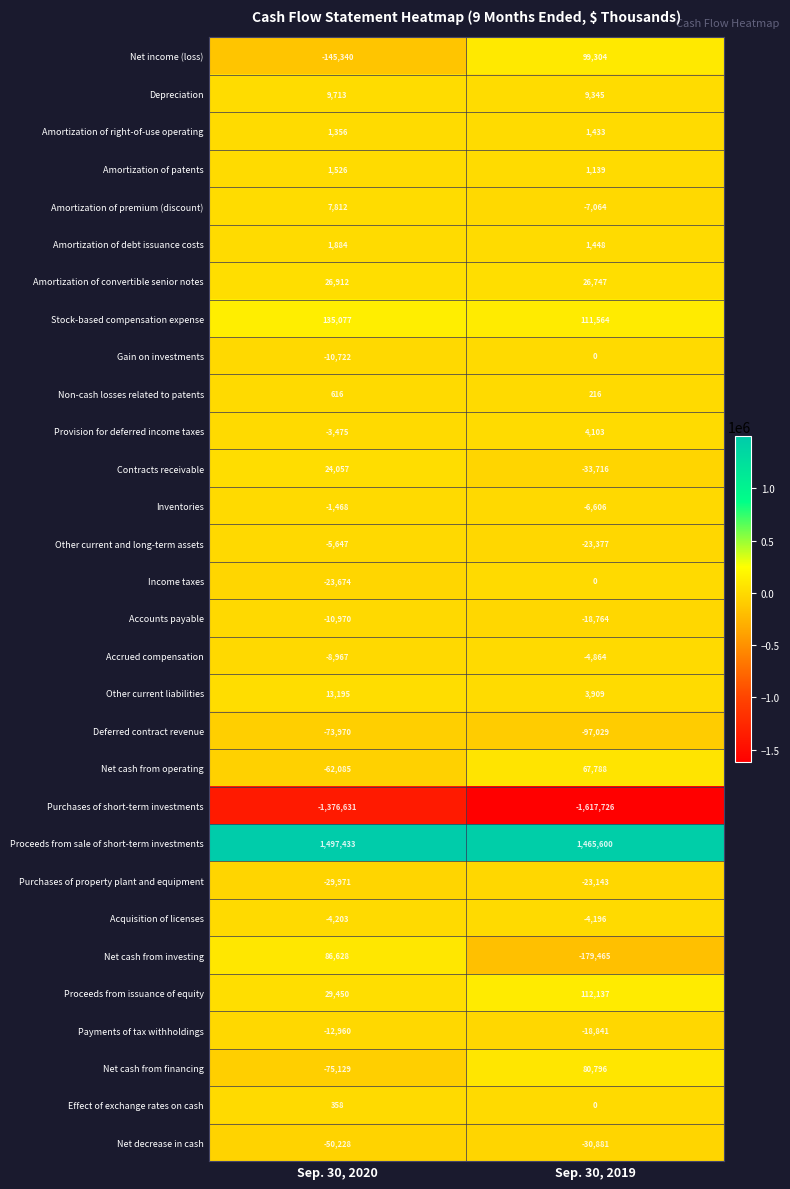

Which series has the widest spread of values?

Net cash from investing